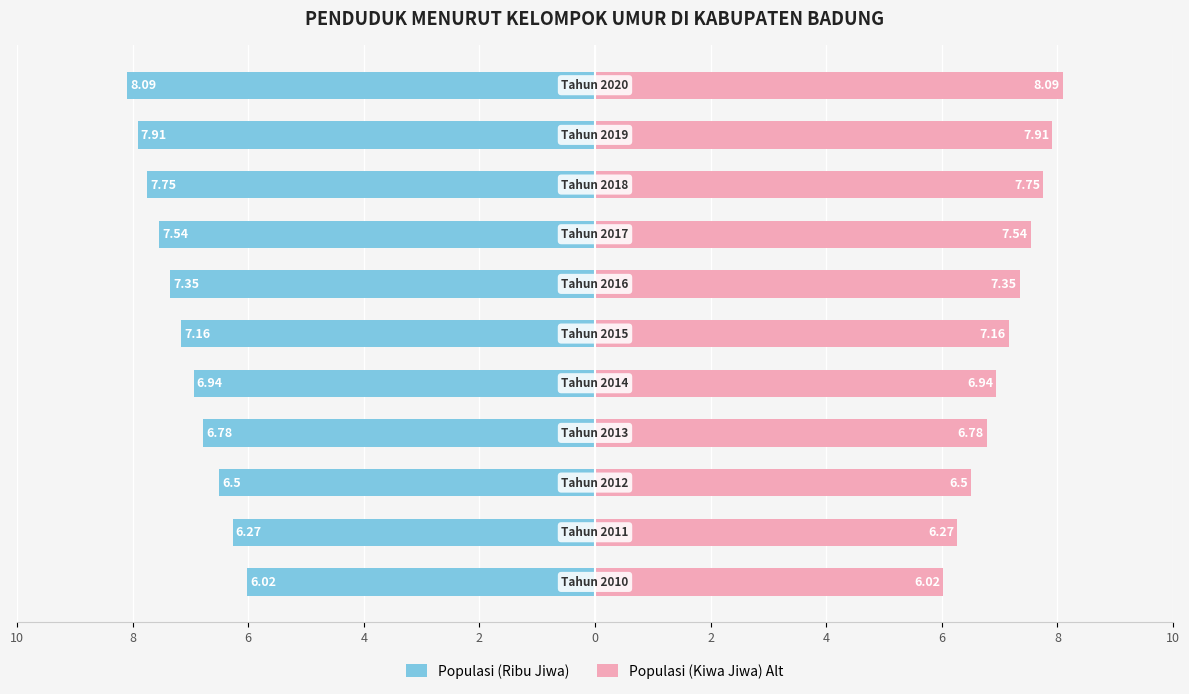

List the series in order of their peak value, highest first.

Populasi (Kiwa Jiwa) Alt, Populasi (Ribu Jiwa)